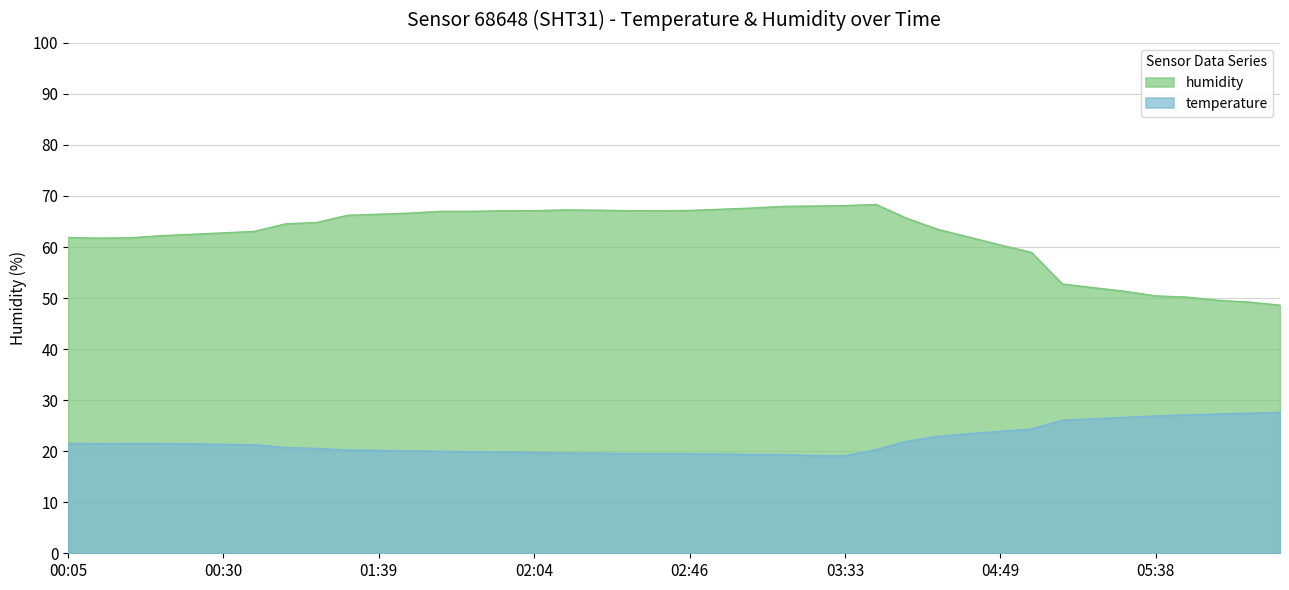

What is the greatest value displayed?

68.3